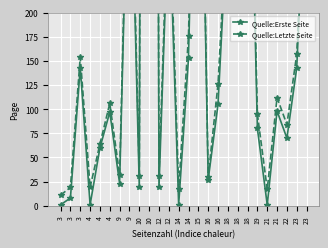

True or false: Quelle:Letzte Seite and Quelle:Erste Seite cross at least once.

False